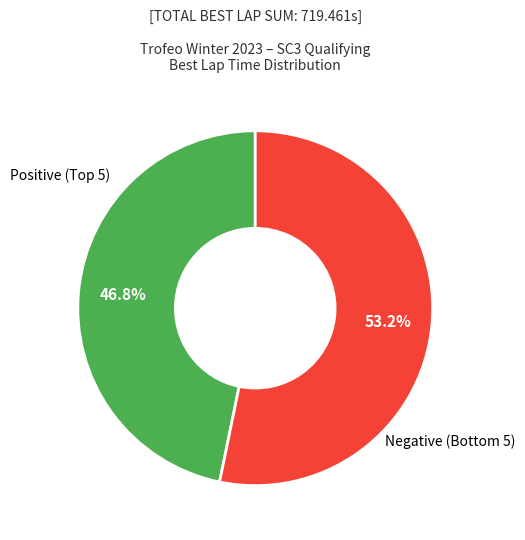

How many slices are in this pie chart?

2